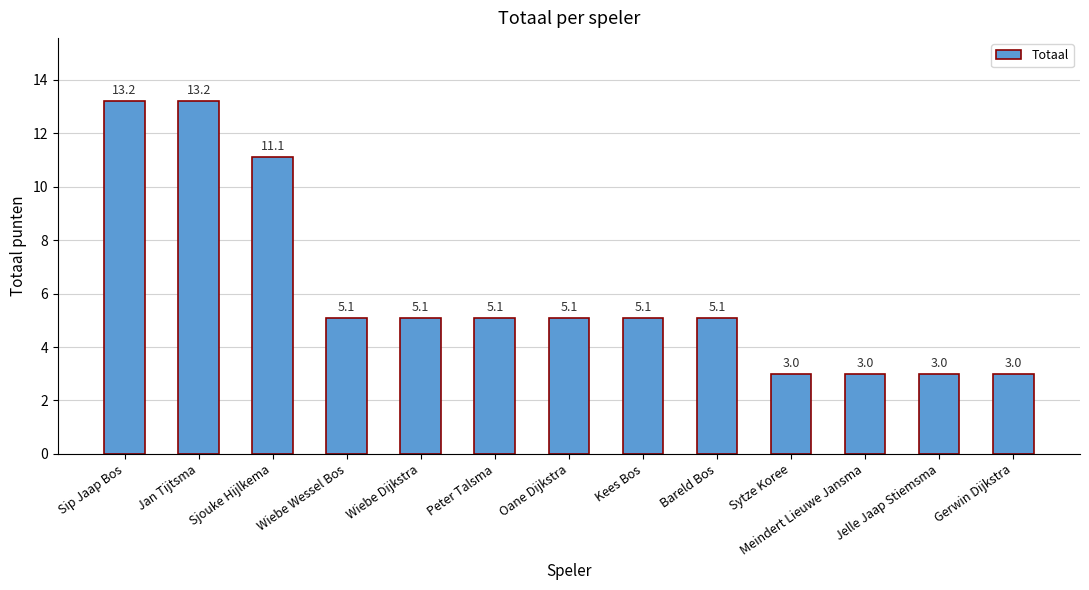

Reading right to left, extract all data points from this chart.

3.0	3.0	3.0	3.0	5.1	5.1	5.1	5.1	5.1	5.1	11.1	13.2	13.2